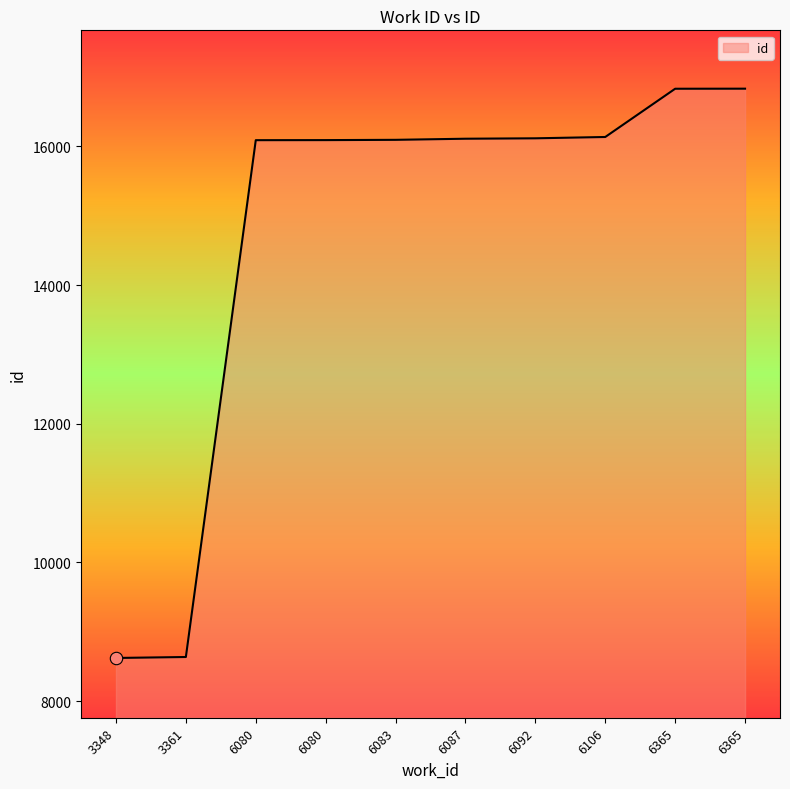

What is the ratio of the value at 6087 to the value at 6365?

1.0